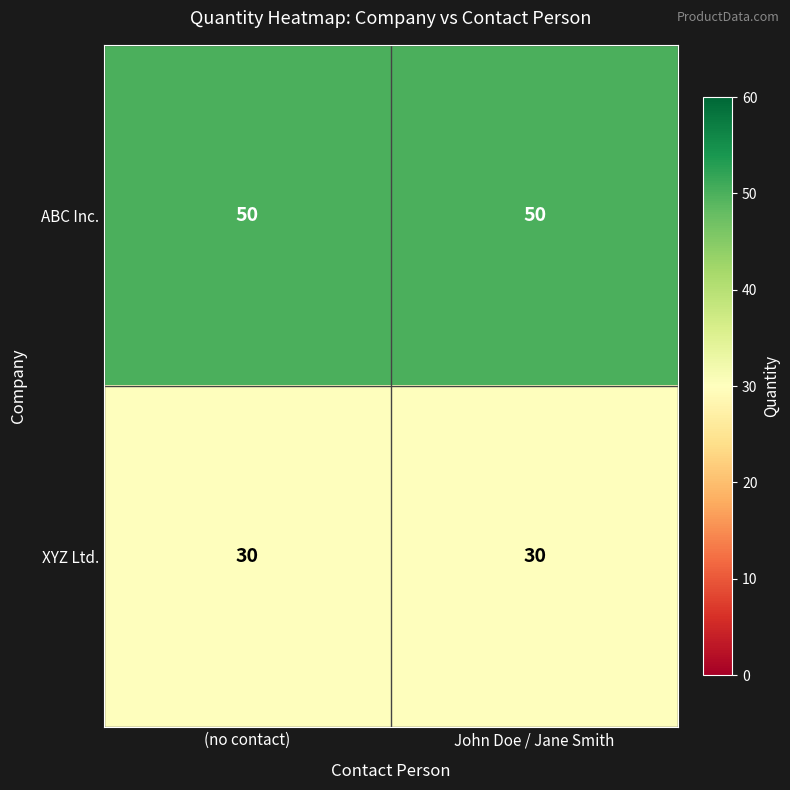

What is the spread (max minus min) of values at (no contact)?

20